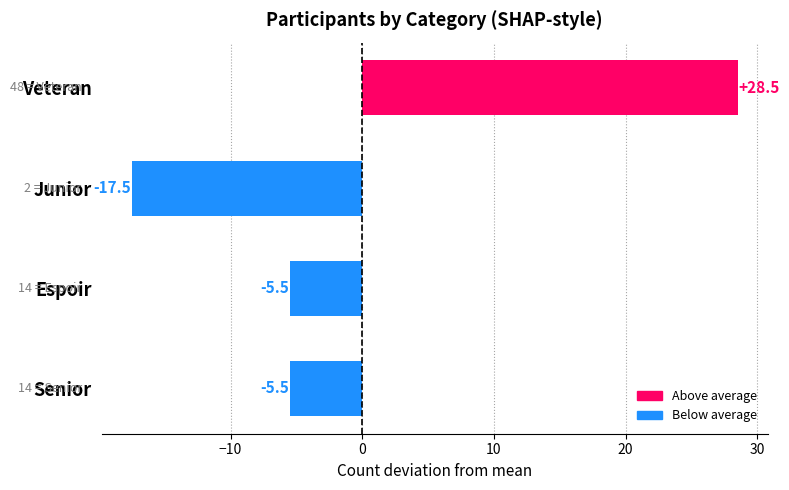

What is the change in value from Veteran to Senior?

-34.0